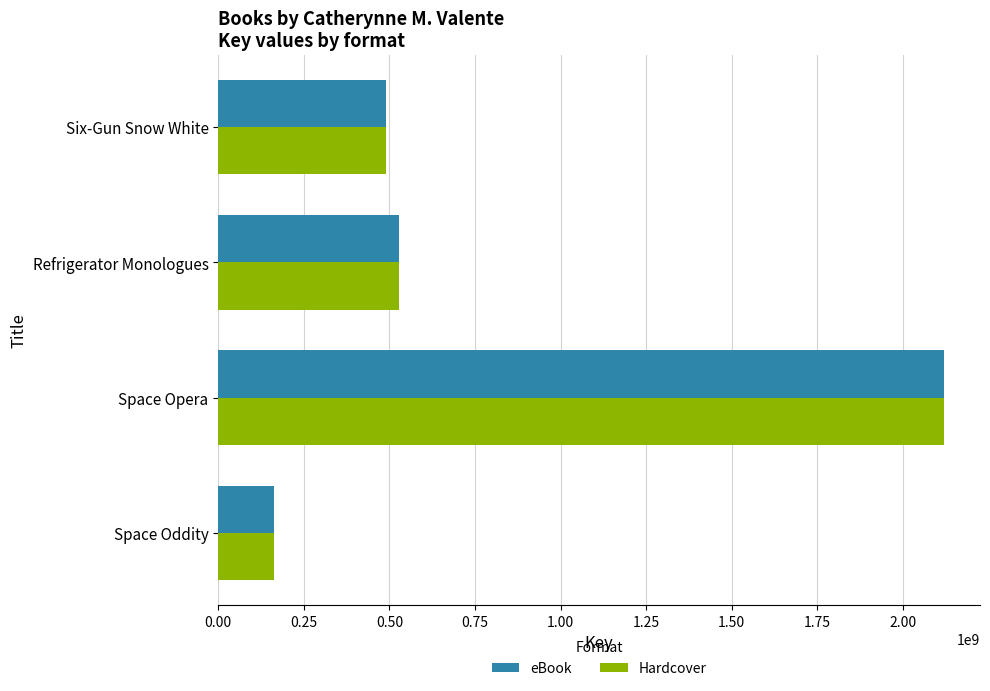

Is it true that Hardcover equals 1437744069 at Space Opera?

False